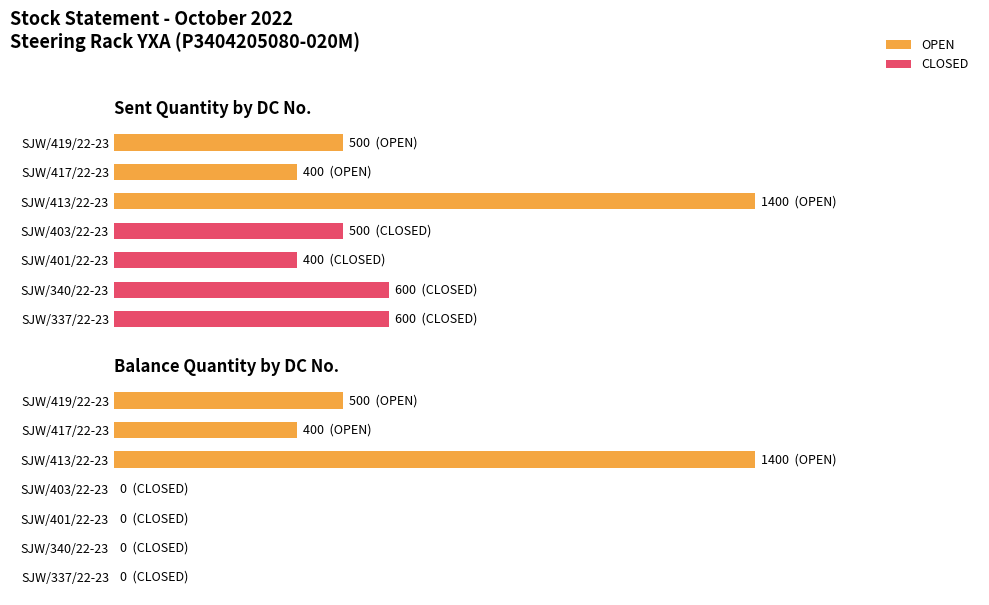

Rank the series at SJW/413/22-23 from highest to lowest value.

SENT QTY, BALANCE